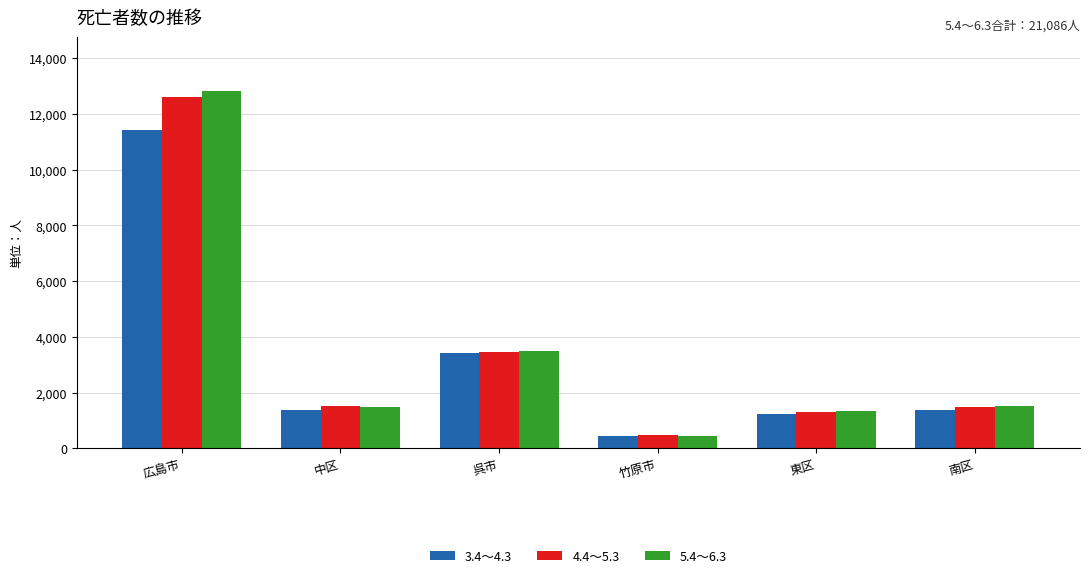

Where does the 5.4～6.3 series first go above 1509?

広島市